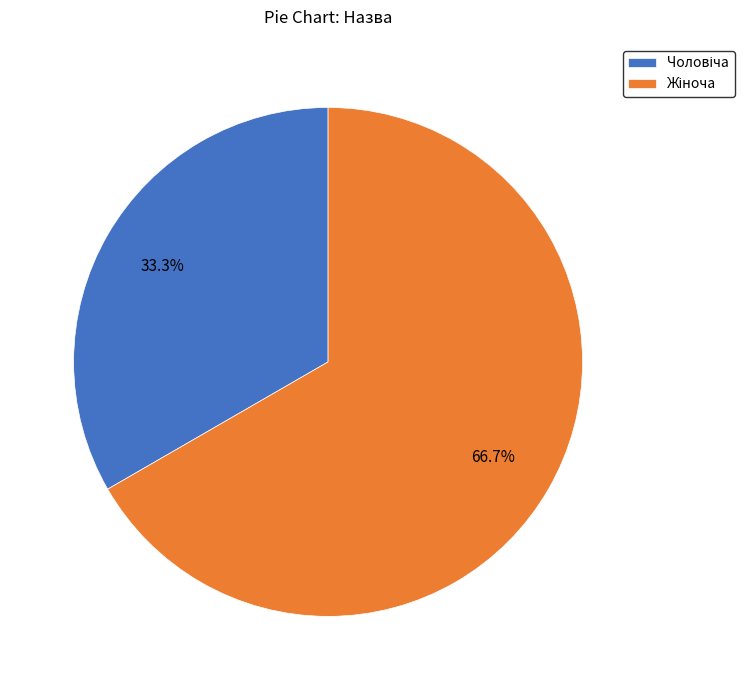

Is there any slice that represents more than half of the pie?

Yes